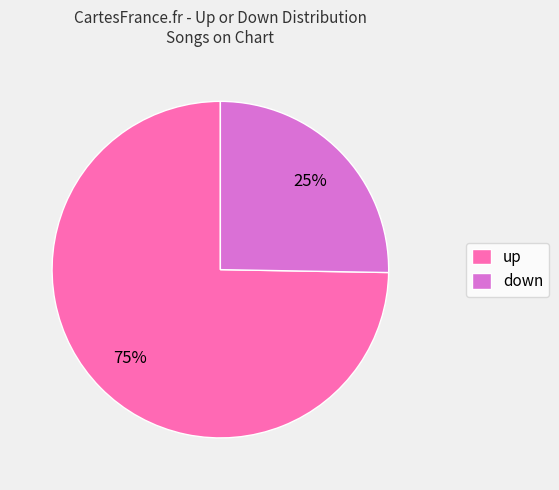

To the nearest percent, what is the combined percentage of up and down?

100%